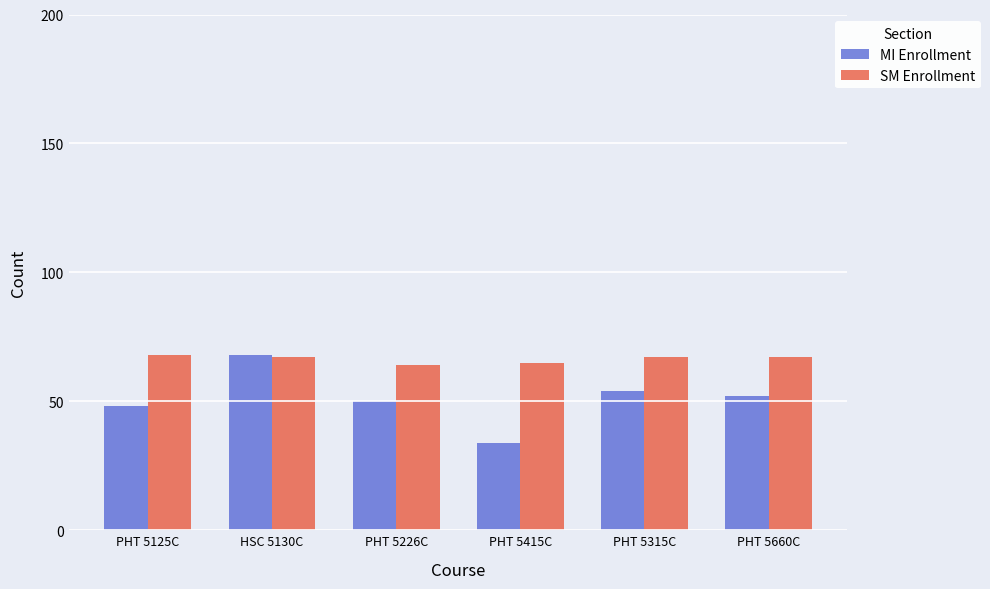

Are the bars horizontal?

No